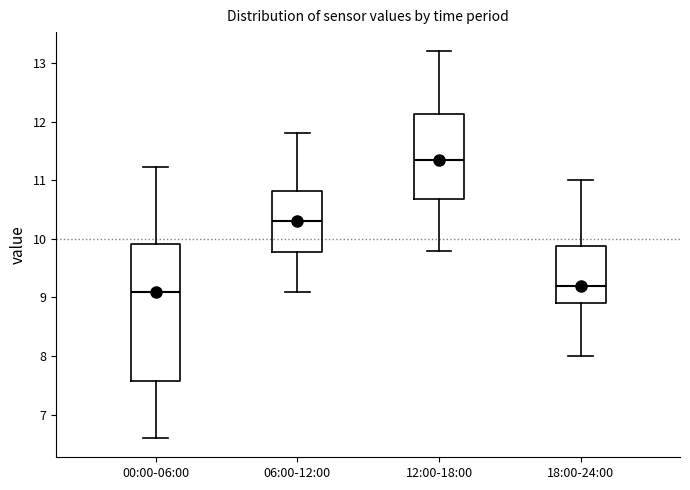

Which box is the tallest, from its lower edge to its upper edge?

00:00-06:00